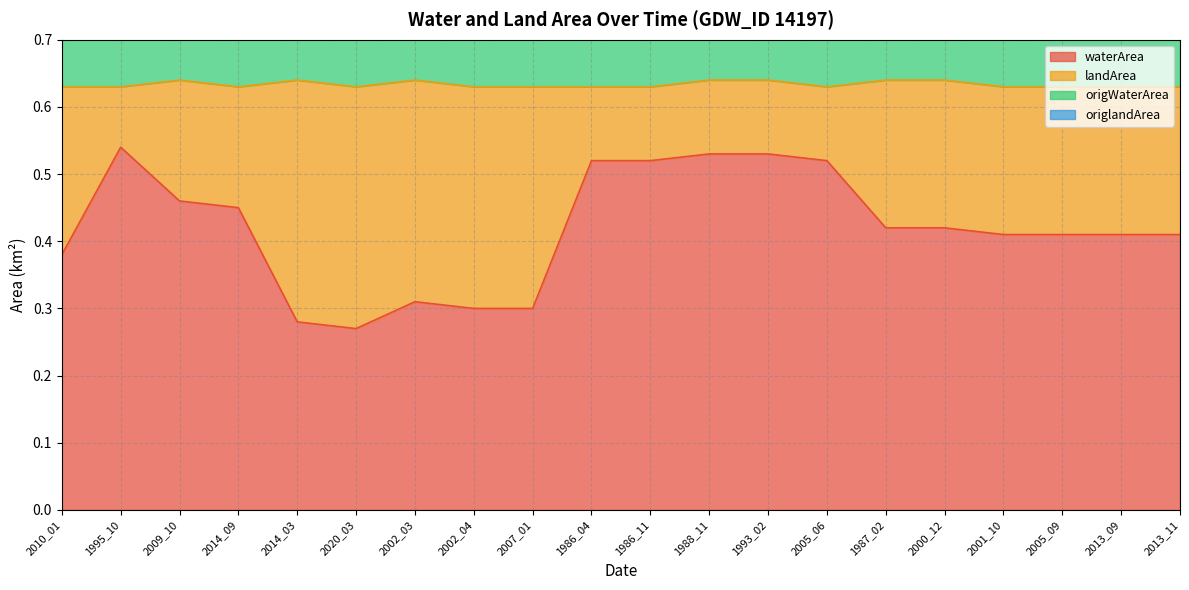

Is it true that waterArea equals 0.7 at 2000_12?

False